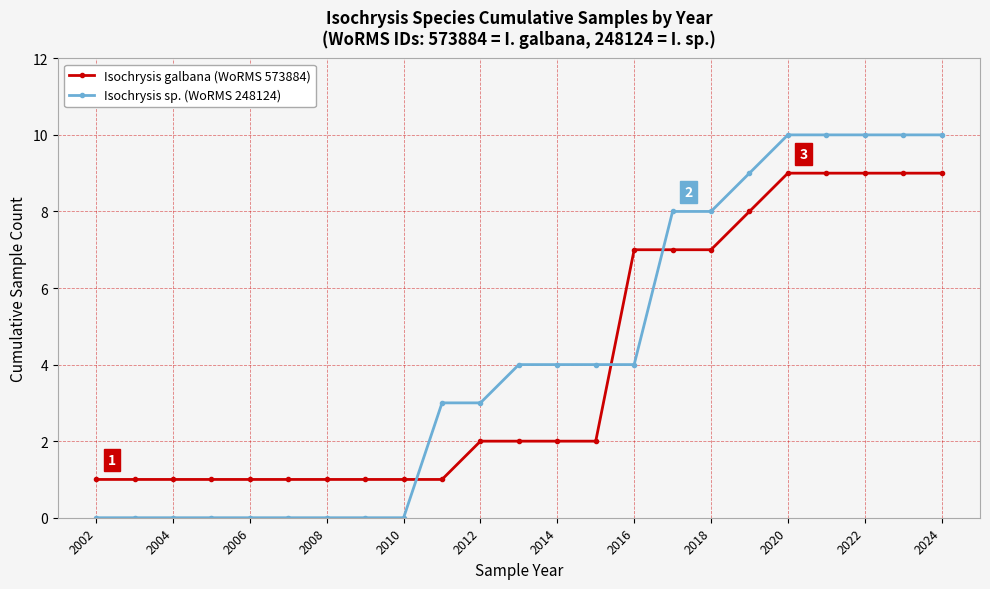

How many data points does each series have?

23